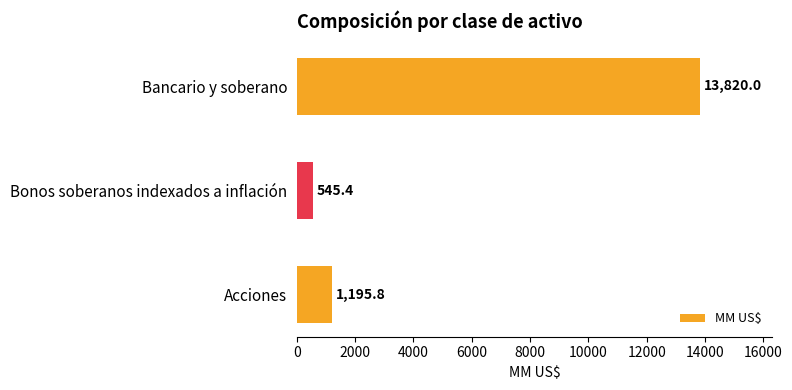

What is the sum of all values?

15561.2